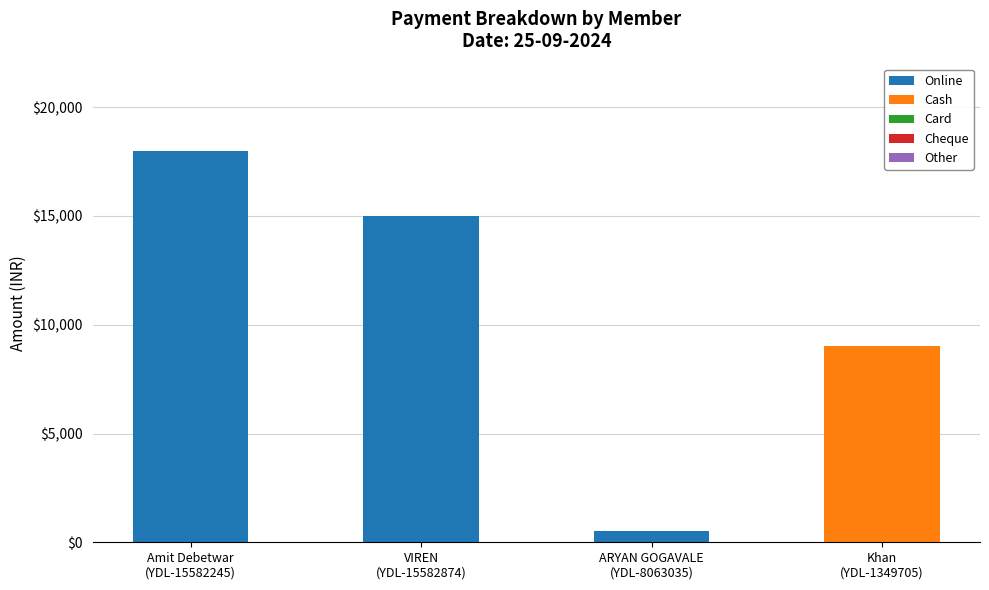

What is the highest value of the Online series?

18000